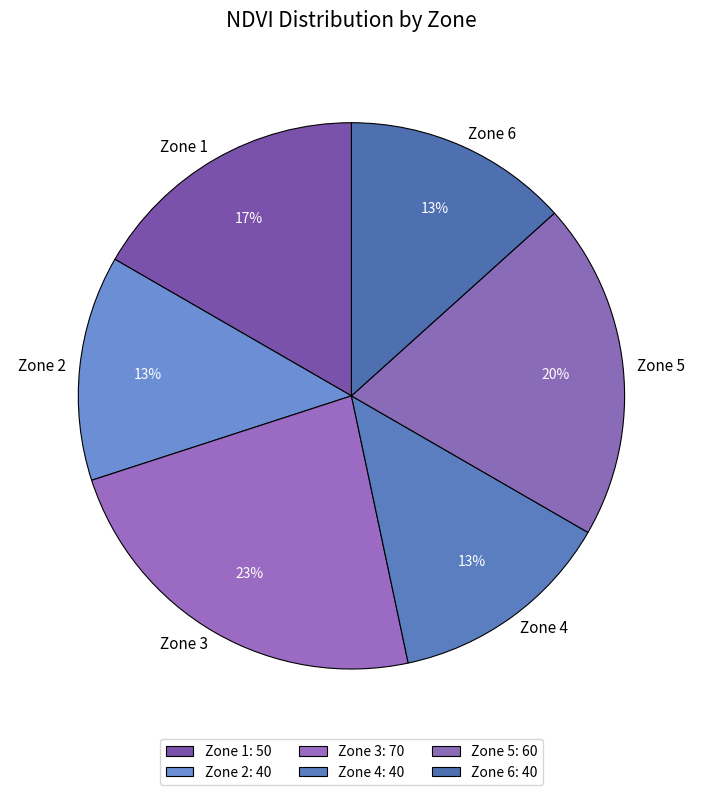

Is Zone 1 the majority of the pie?

No